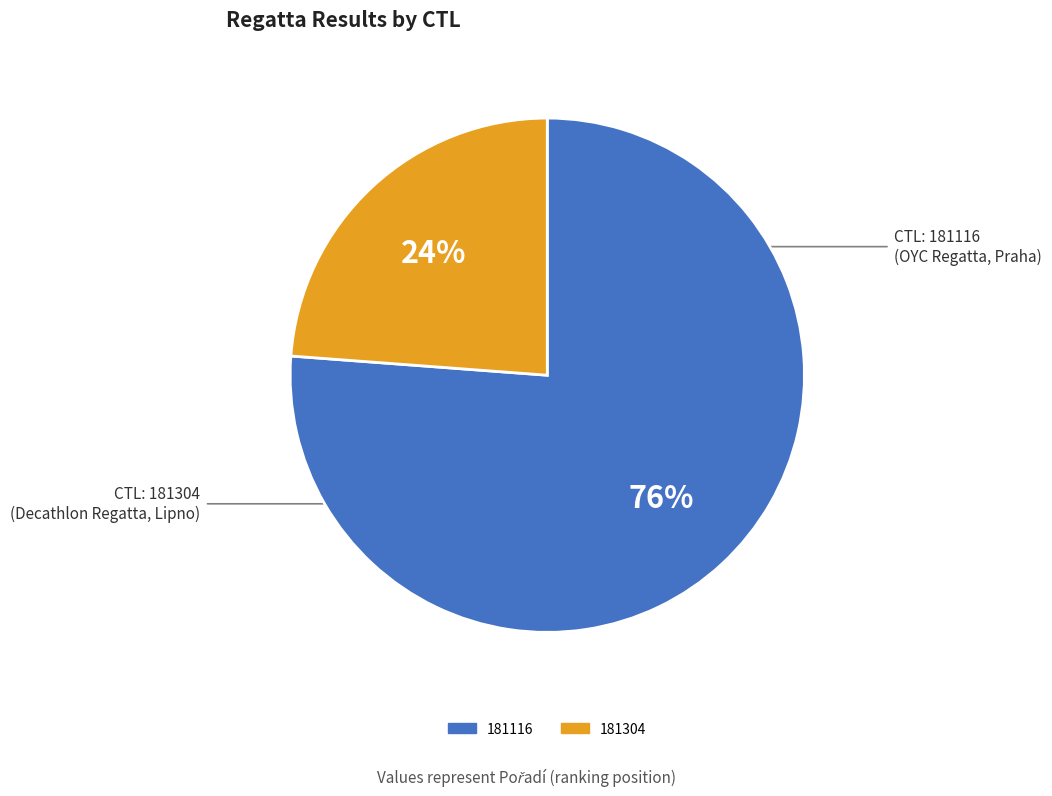

To the nearest percent, what portion does 181304 represent?

24%